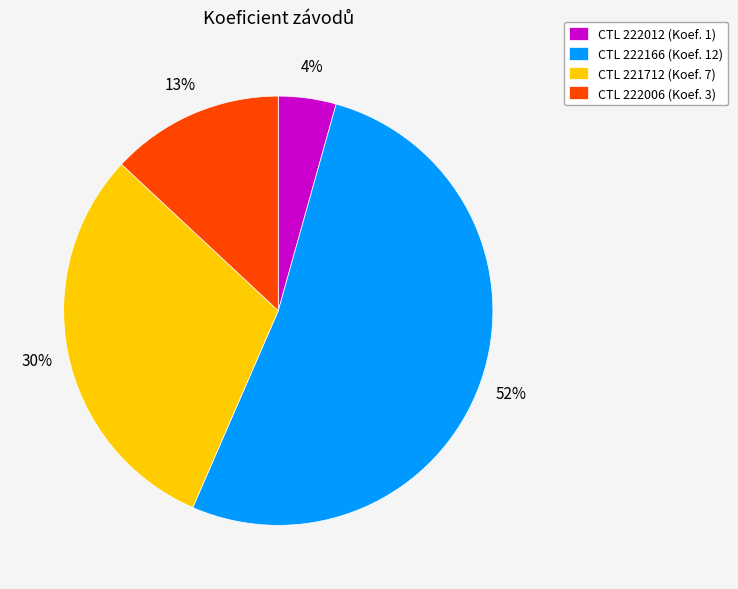

To the nearest percent, what is the average slice percentage?

25%